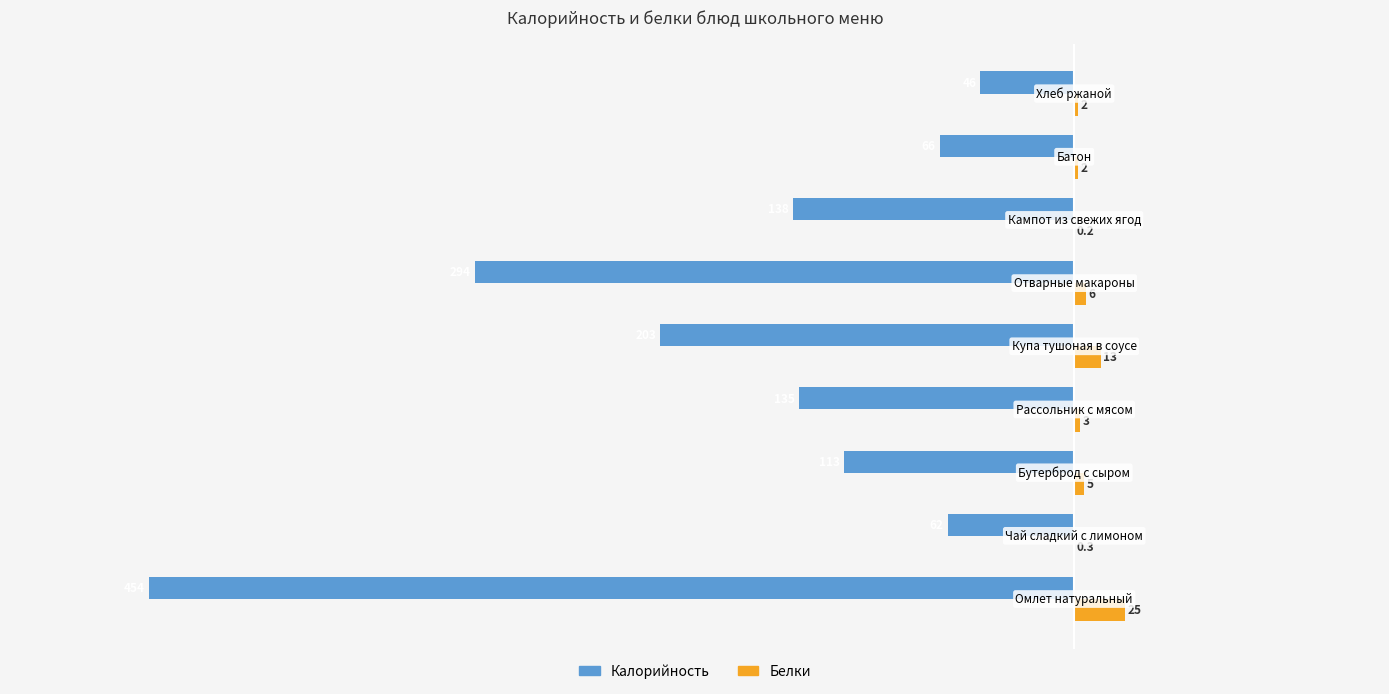

What is the greatest value displayed?

25.0